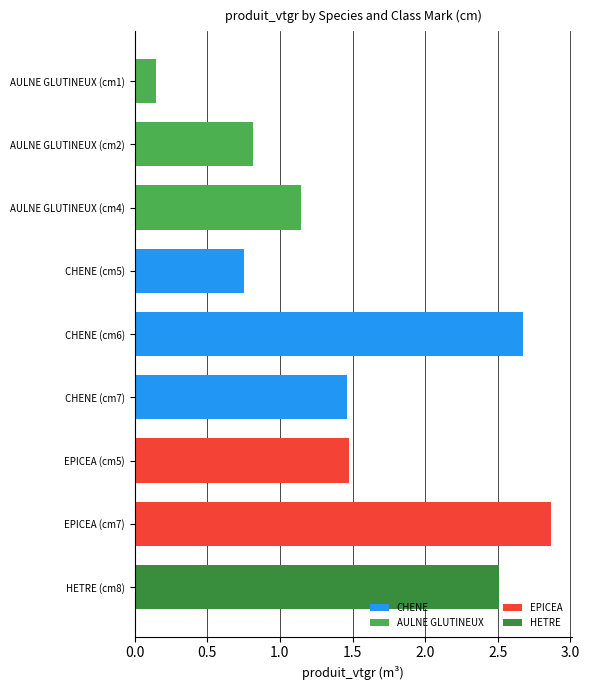

What position from the bottom is HETRE (cm8)?

1